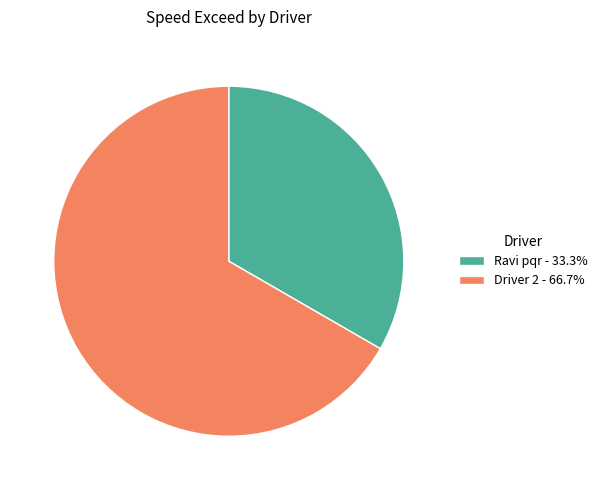

Is the sum of Driver 2 - 66.7% and Ravi pqr - 33.3% greater than half?

Yes